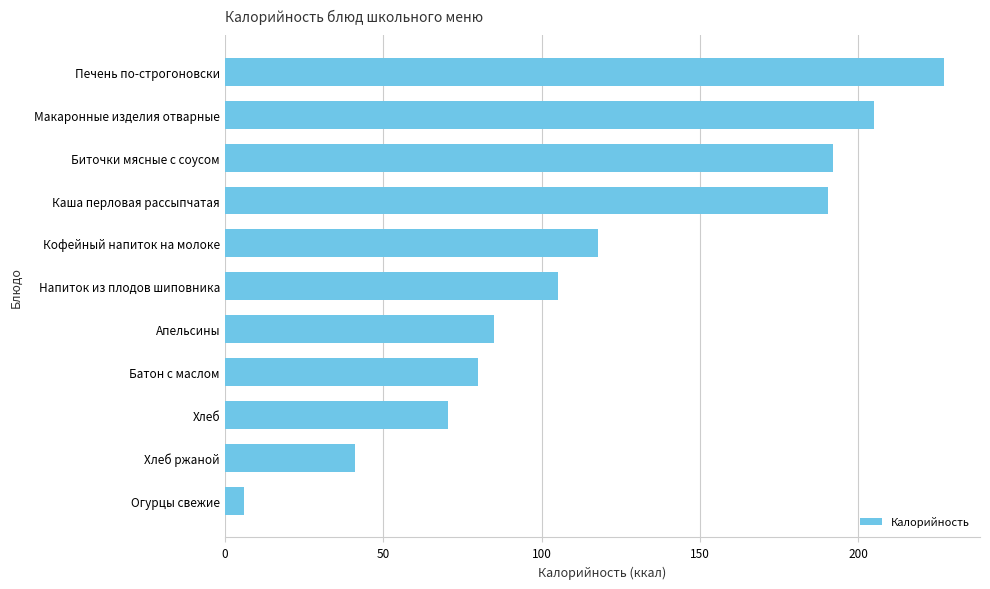

What position from the top is Хлеб?

9